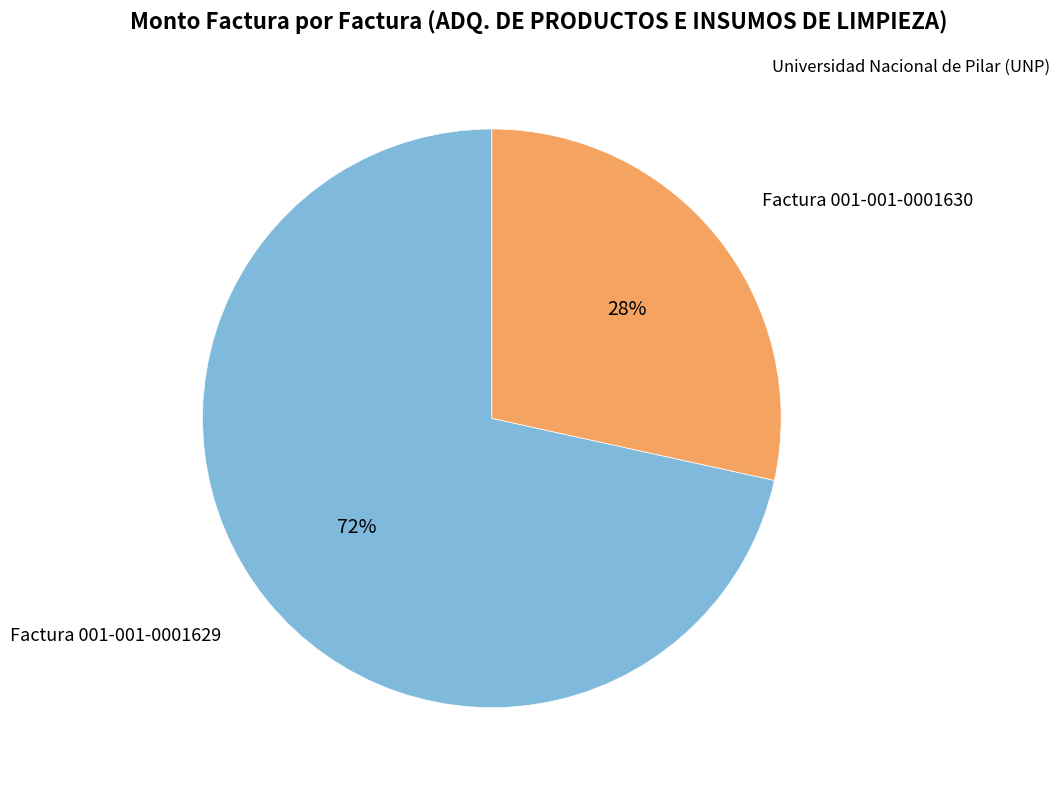

To the nearest percent, what is the average slice percentage?

50%